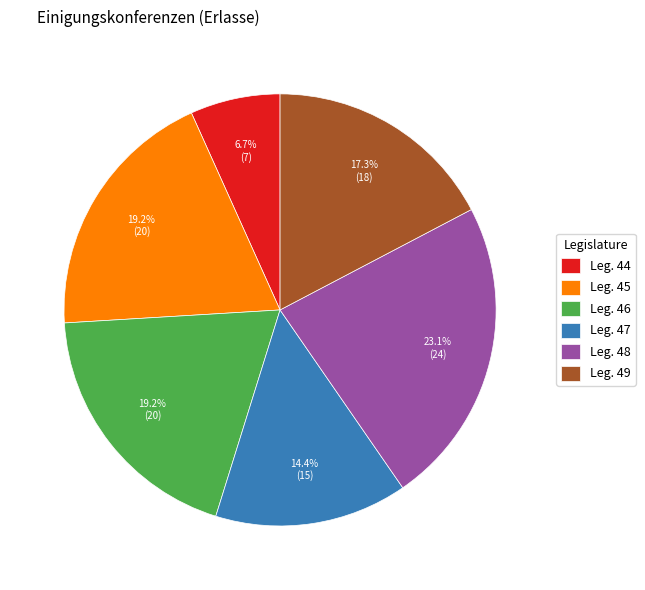

To the nearest percent, what portion does Leg. 48 represent?

23%